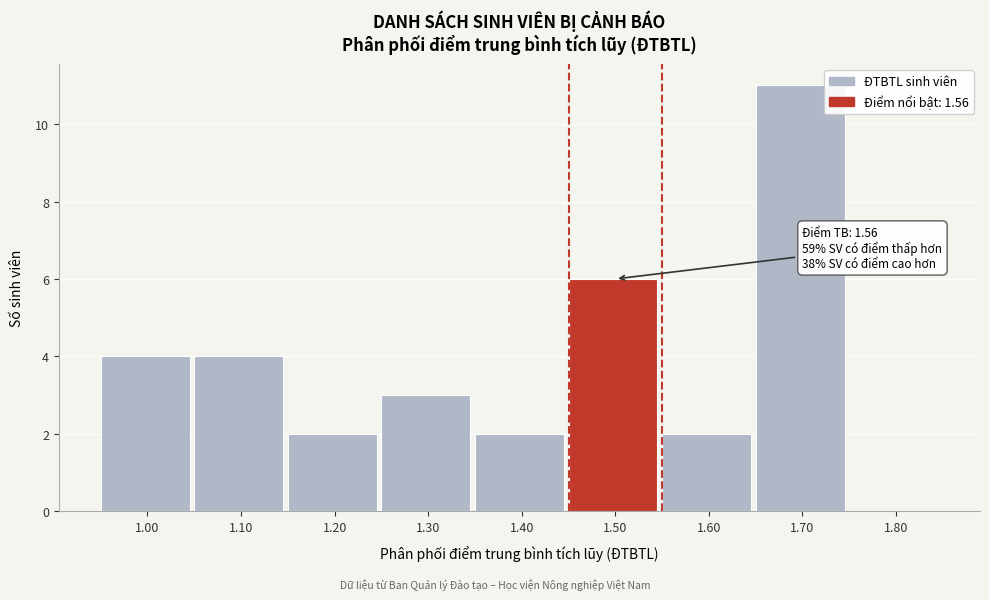

Reading right to left, list all the values displayed in this chart.

1.80=0	1.70=11	1.60=2	1.50=6	1.40=2	1.30=3	1.20=2	1.10=4	1.00=4